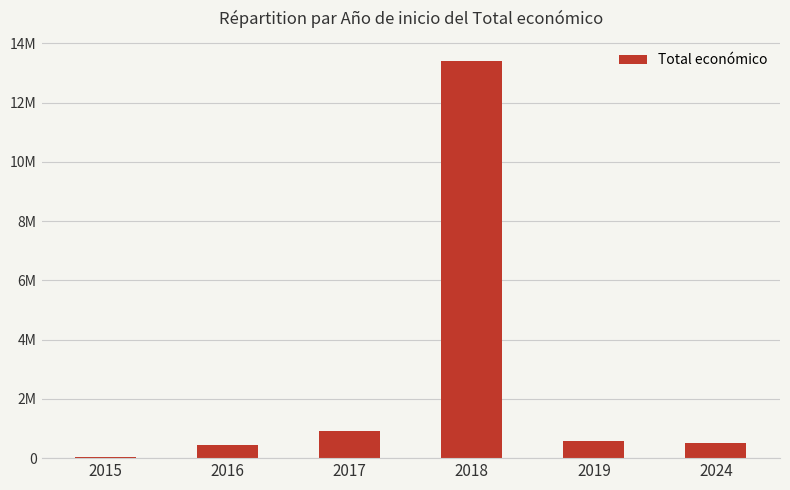

Approximately how many times larger is the value at 2018 compared to 2016?

29.4